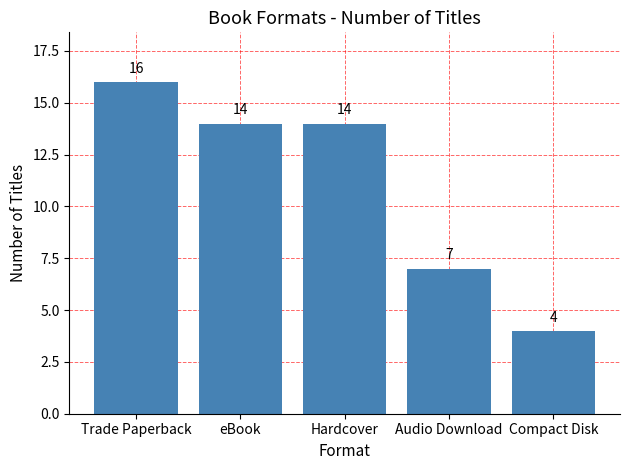

The chart shows a value of 7 at Audio Download. True or false?

True